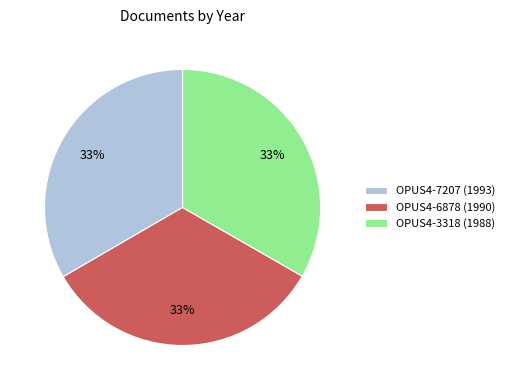

Is OPUS4-6878 (1990) the majority of the pie?

No